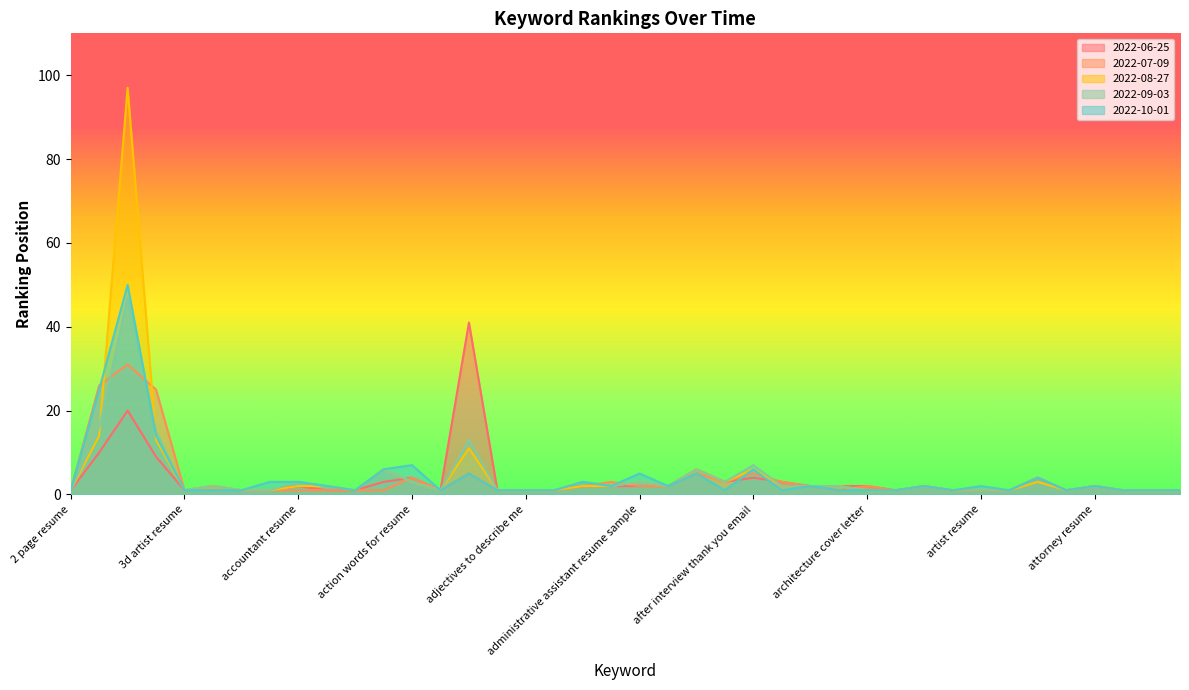

True or false: 2022-06-25 has a value of 2 at acting resume.

False